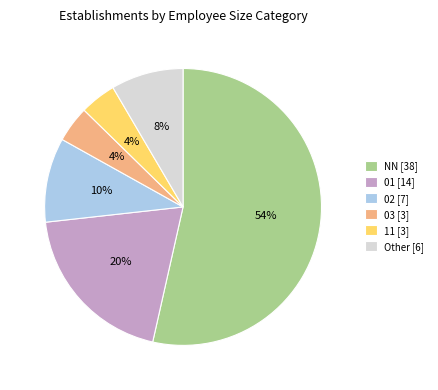

Between NN [38] and 01 [14], which is larger?

NN [38]